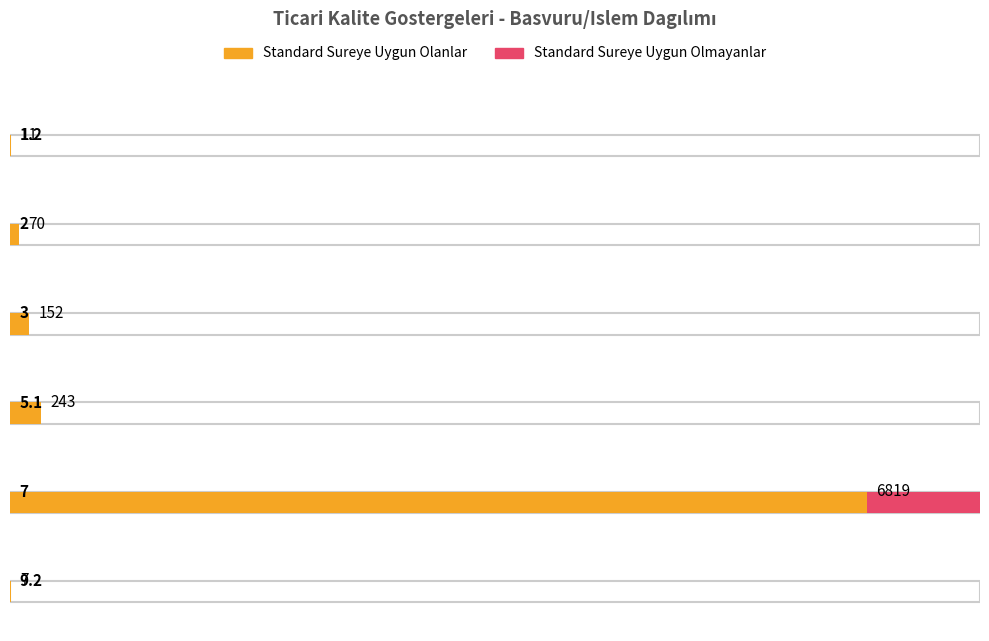

Which category has the lowest value in the Standard Sureye Uygun Olmayanlar series?

1.2